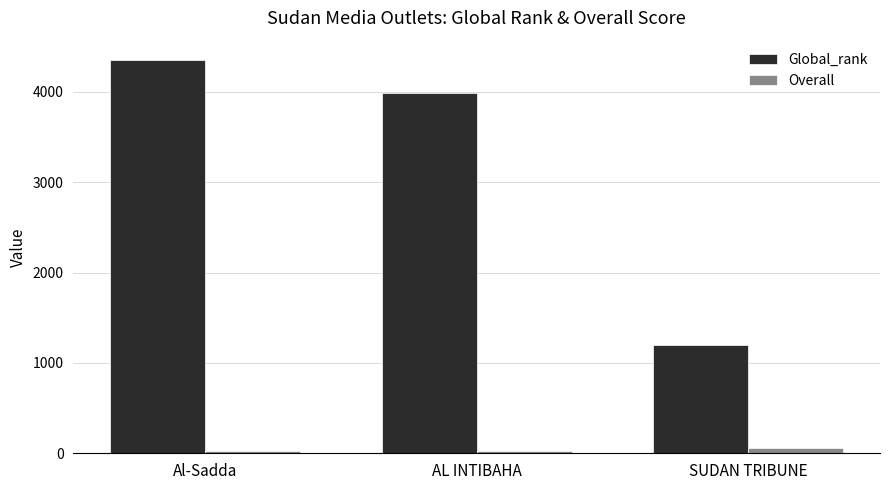

Between AL INTIBAHA and SUDAN TRIBUNE, which series saw the biggest shift?

Global_rank